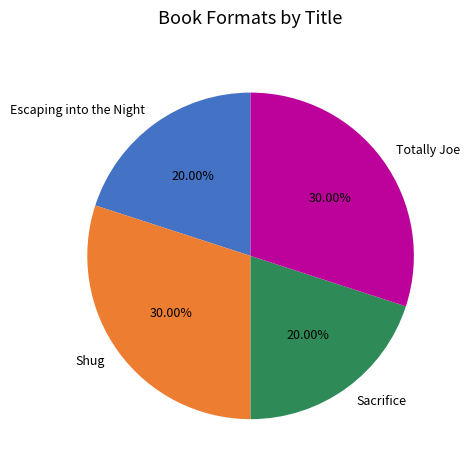

Count the number of slices in the pie.

4